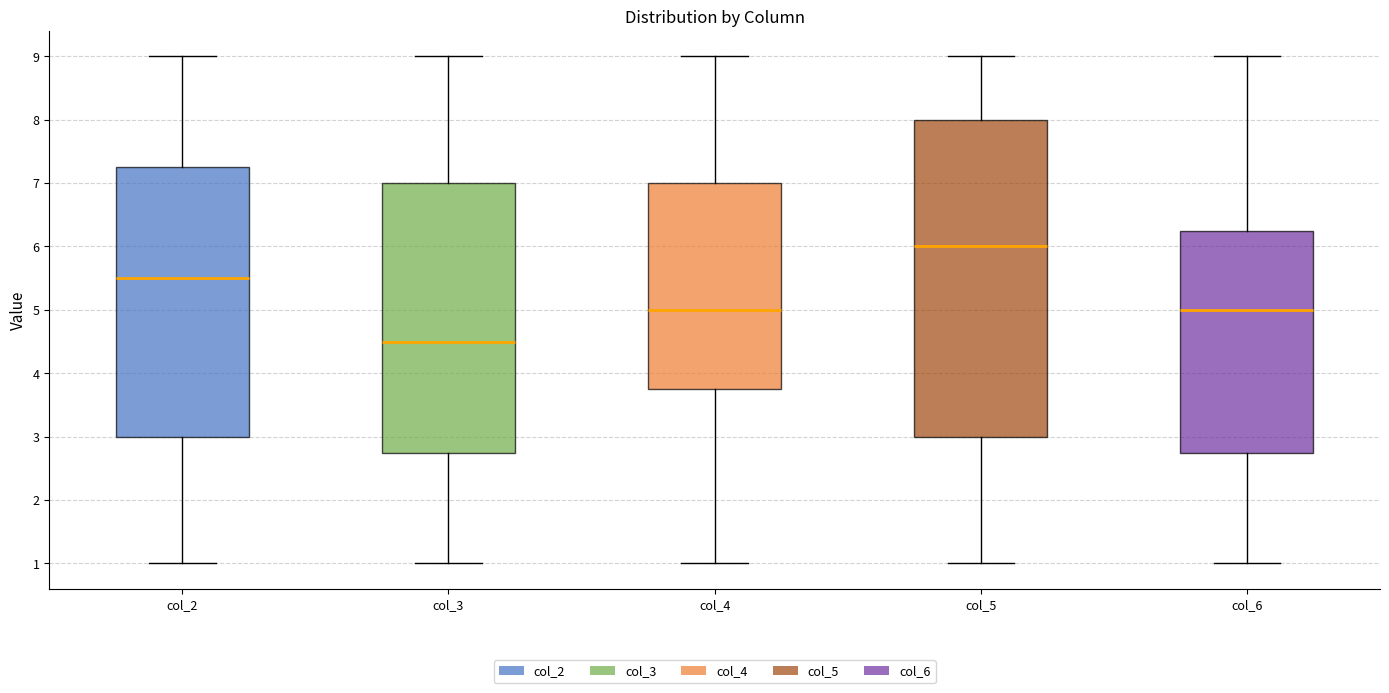

Where does the lower whisker of the box for col_2 end on the y-axis? The values are not printed on the chart, so give them approximately, as read against the axis.

1.0